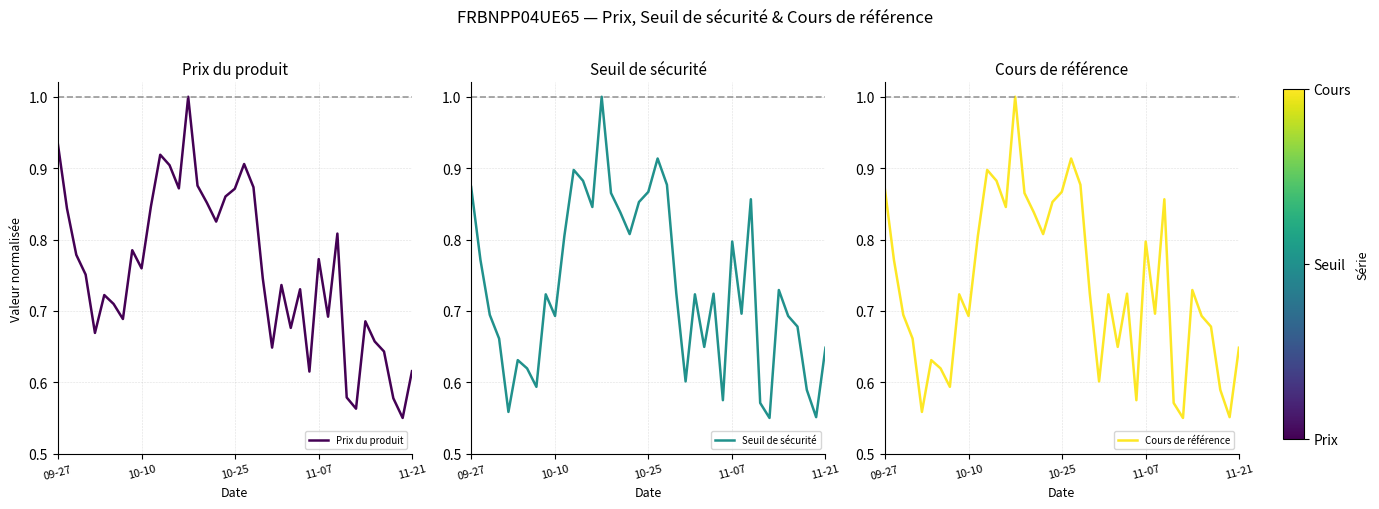

Where is Seuil de sécurité nearest to the value 0?

32